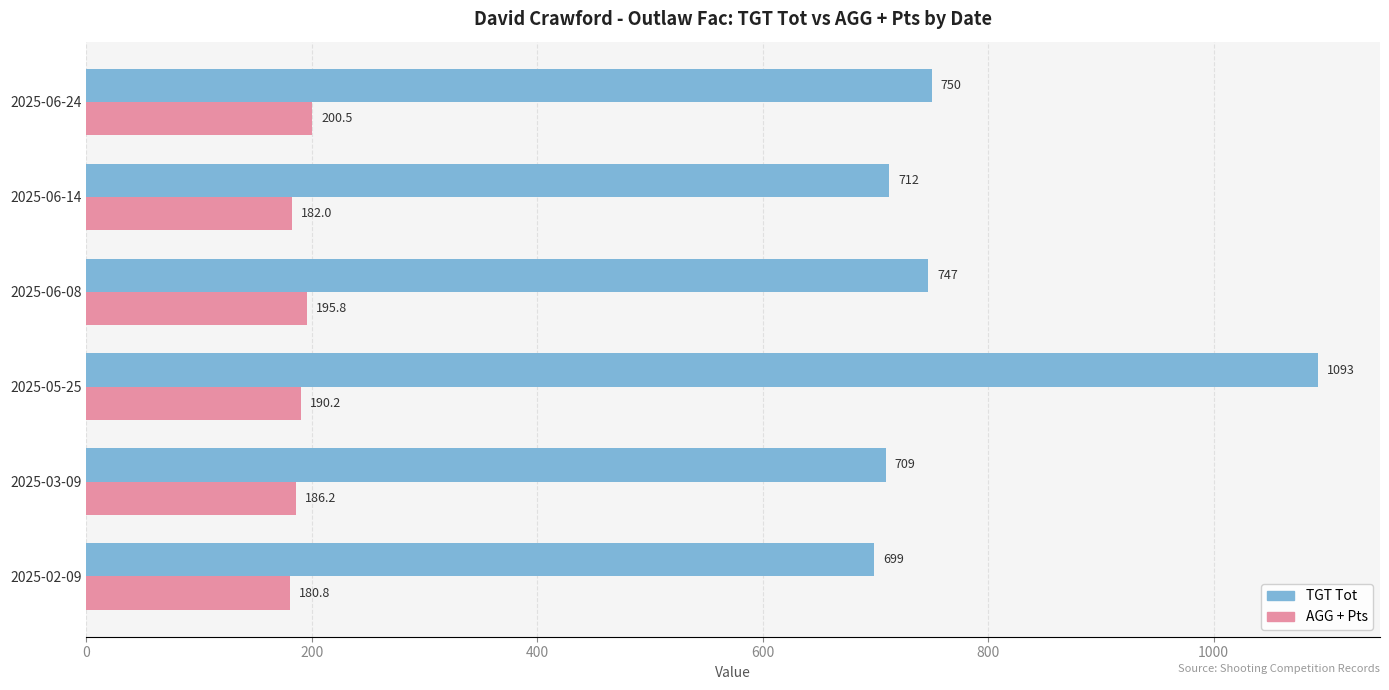

At which category does the chart reach its peak across all series?

2025-05-25